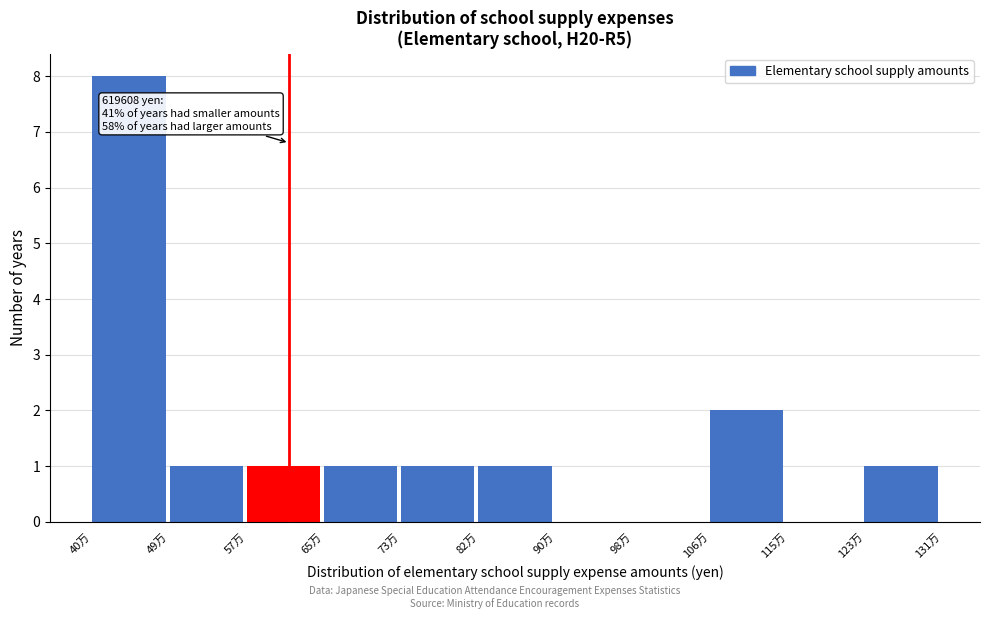

Reading left to right, list all the values displayed in this chart.

40万=8	49万=1	57万=1	65万=1	73万=1	82万=1	90万=0	98万=0	106万=2	115万=0	123万=1